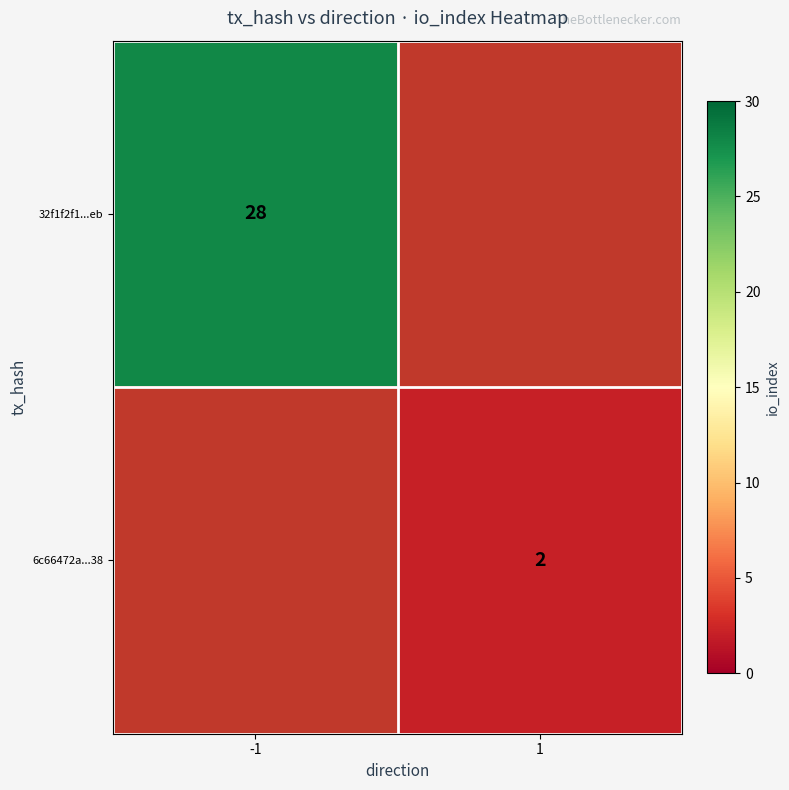

How many series are shown in this chart?

2